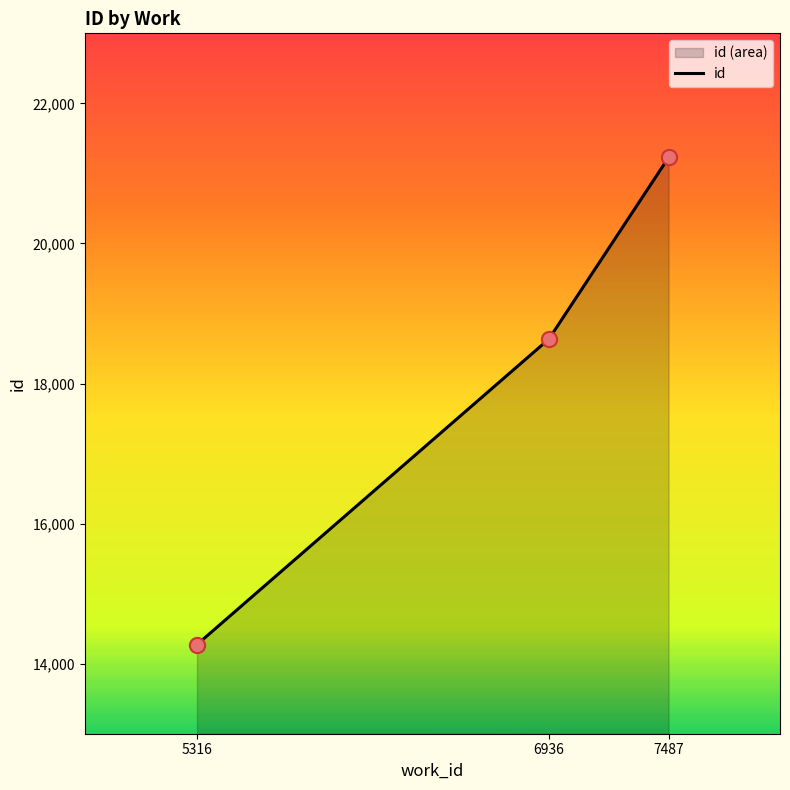

Between 6936 and 5316, which is larger?

6936